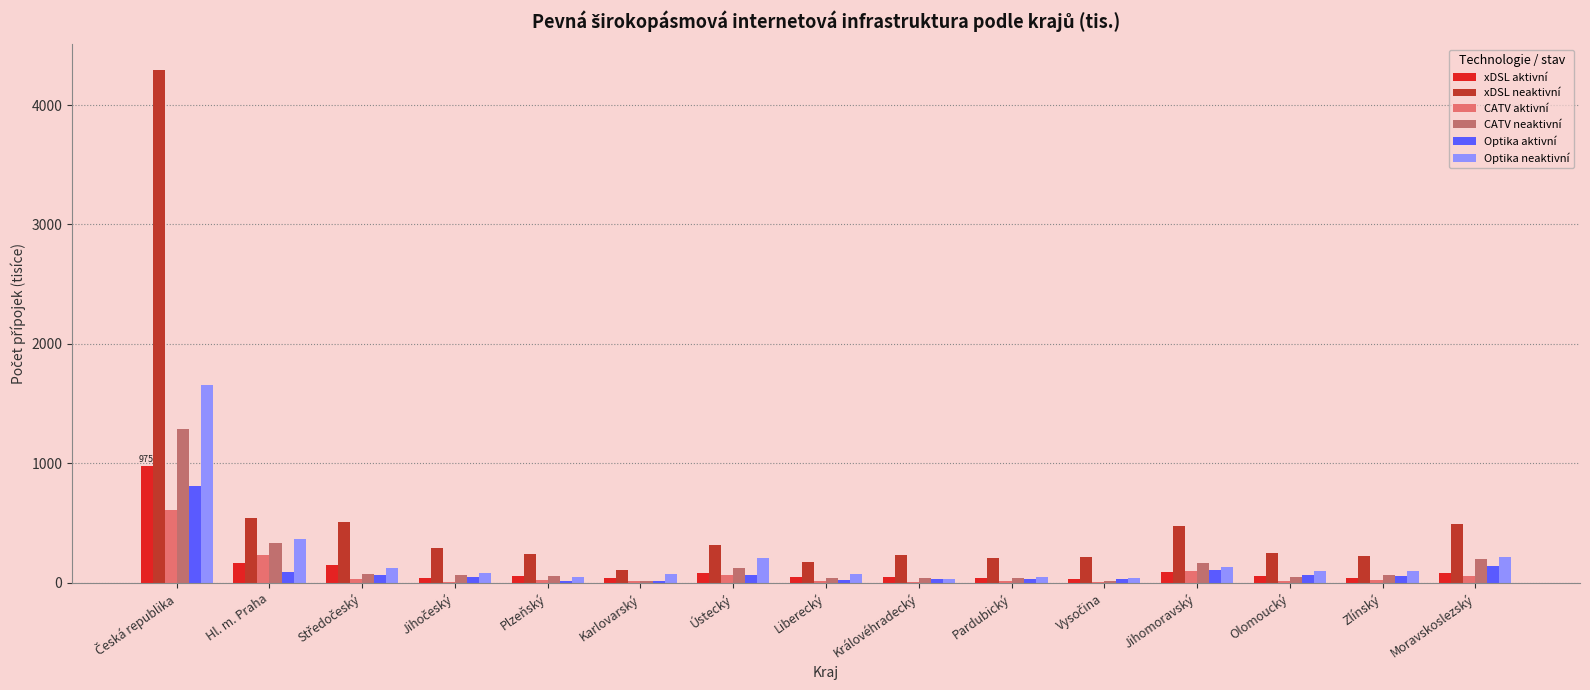

What is the sum of all CATV aktivní values?

1223.4